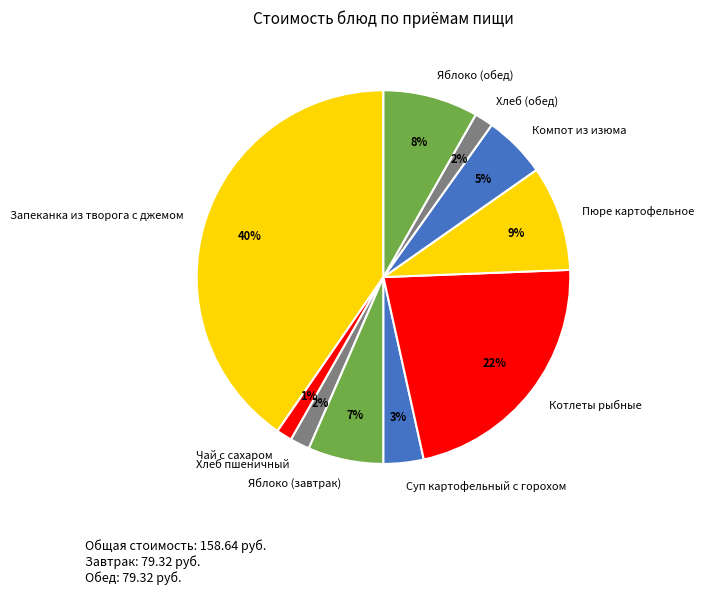

To the nearest percent, what is the average slice percentage?

10%